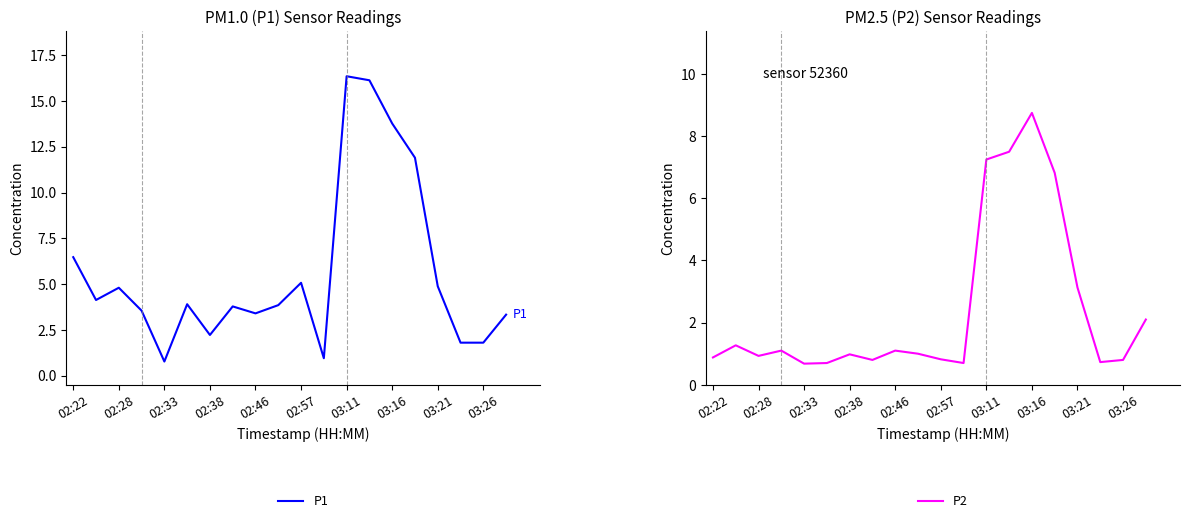

Which category has the highest value in the P1 series?

03:11